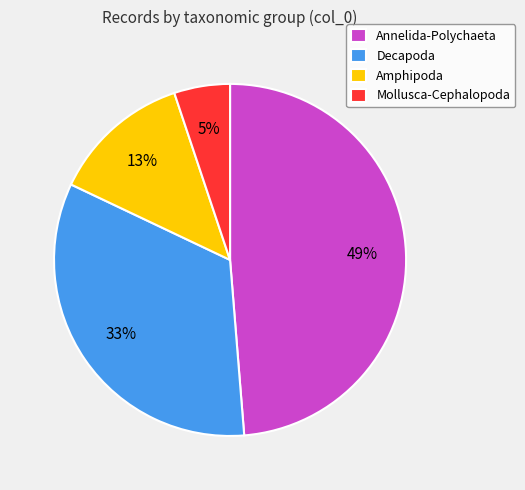

What is the largest slice in the pie chart?

Annelida-Polychaeta